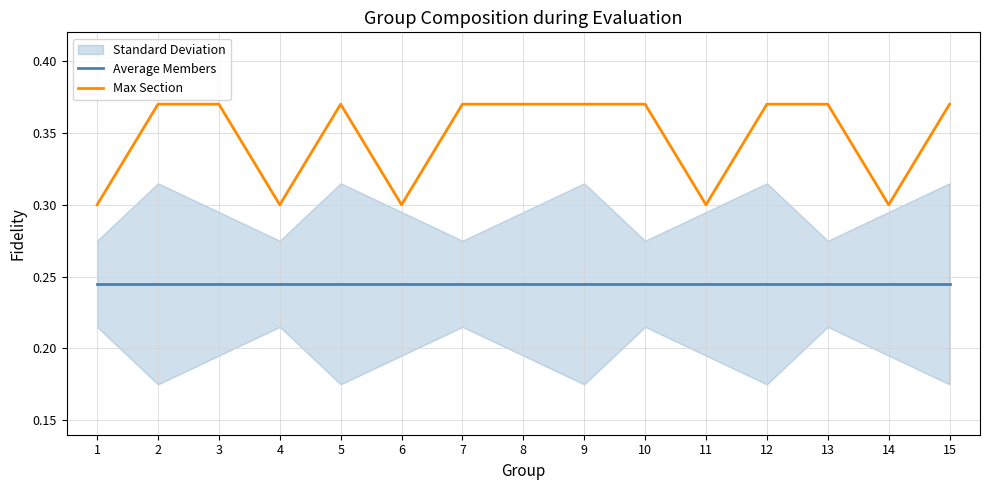

Is this an area chart (filled region under the line)?

No